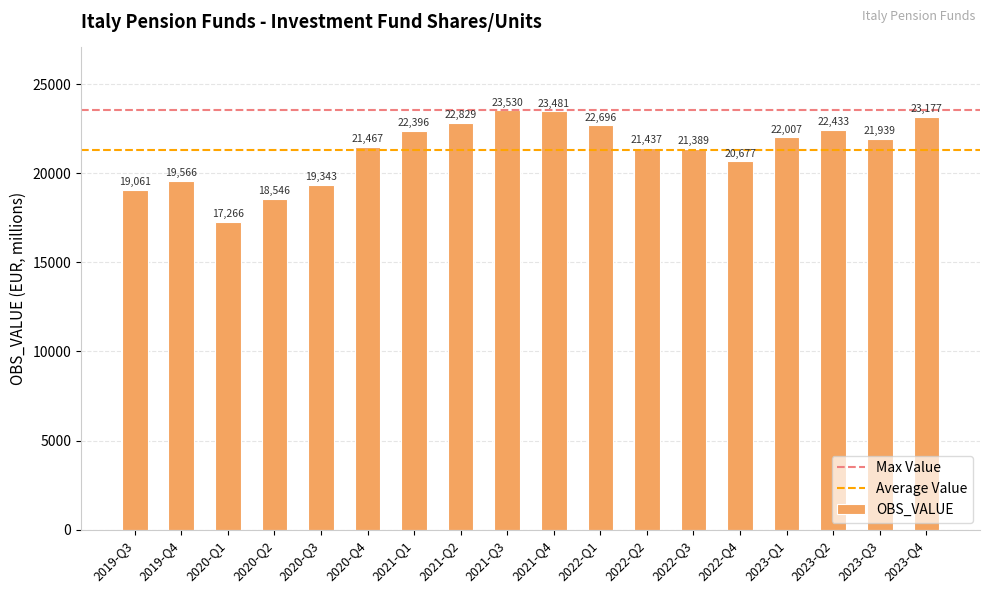

Are the bars horizontal?

No